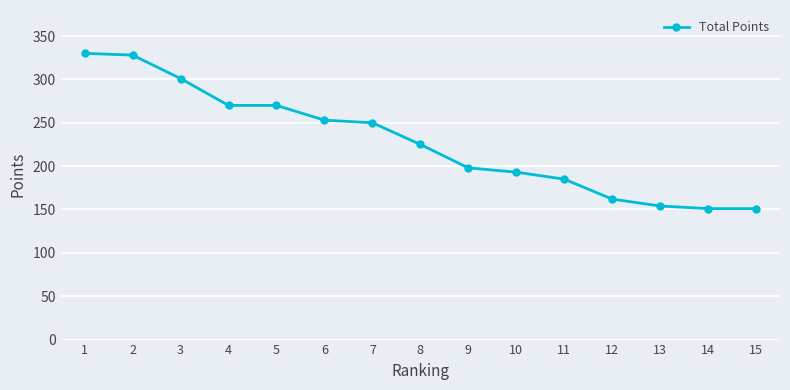

Reading left to right, list all the values displayed in this chart.

330	328	301	270	270	253	250	225	198	193	185	162	154	151	151